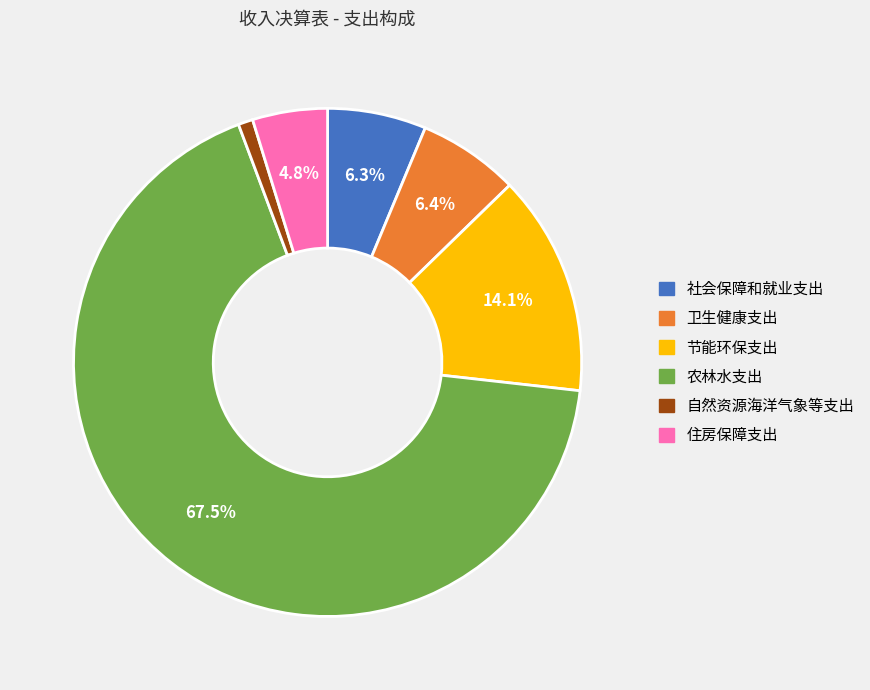

Does any single category account for the majority?

Yes